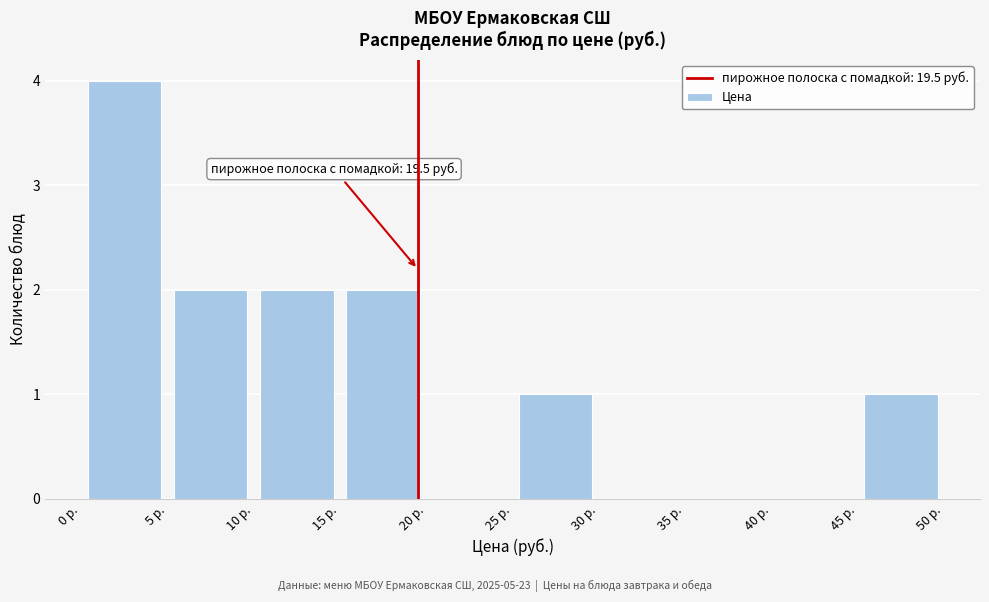

Which range on the x-axis has the tallest bar?

0 to 5